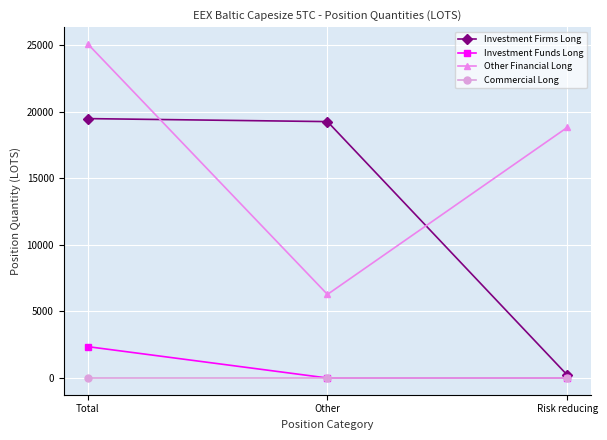

List the series in order of their peak value, lowest first.

Commercial Long, Investment Funds Long, Investment Firms Long, Other Financial Long